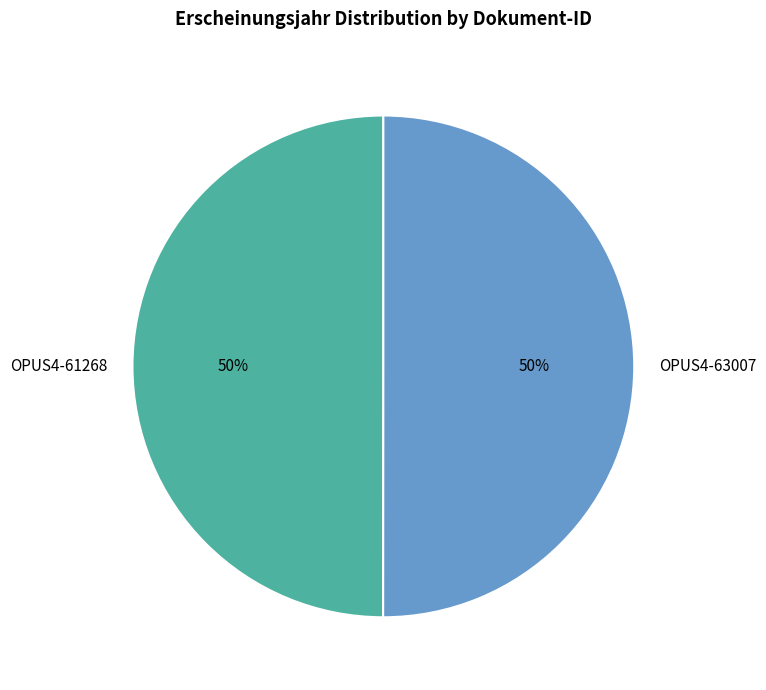

Combined, do OPUS4-61268 and OPUS4-63007 account for over 50%?

Yes